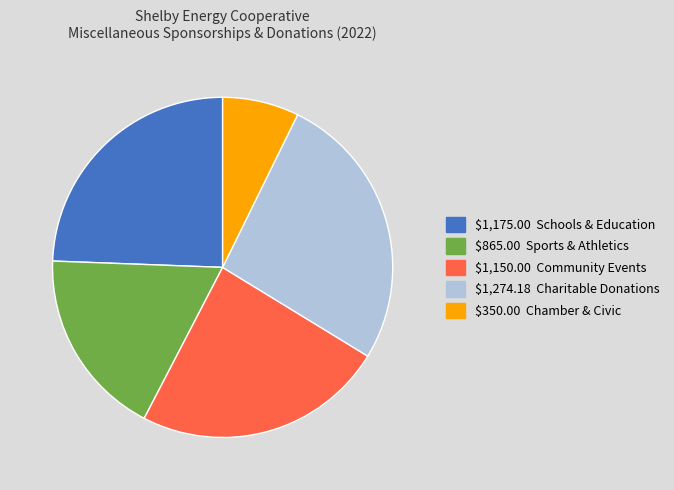

Is there a majority slice in this chart?

No